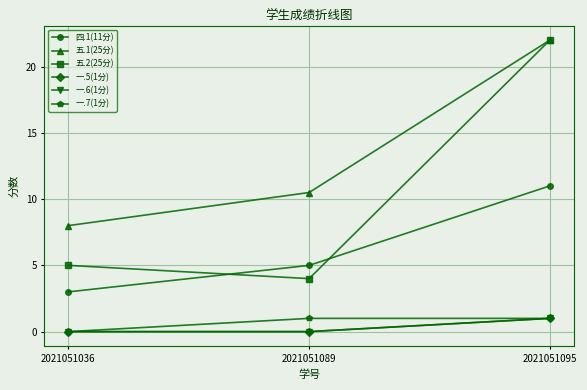

Does the chart have visible grid lines?

Yes